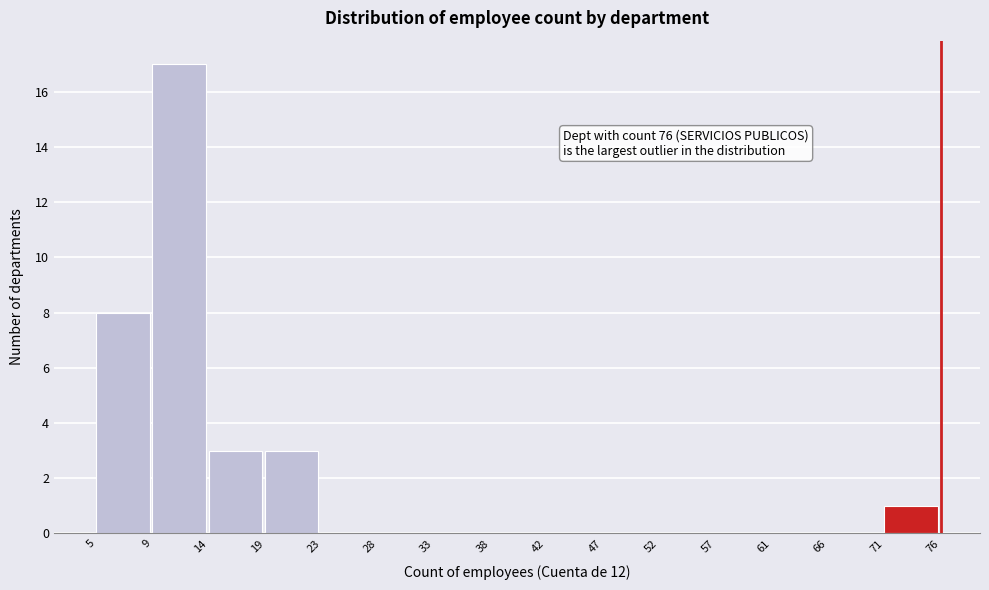

Reading left to right, transcribe all the data shown in this chart.

5=8	9=17	14=3	19=3	23=0	28=0	33=0	38=0	42=0	47=0	52=0	57=0	61=0	66=0	71=1